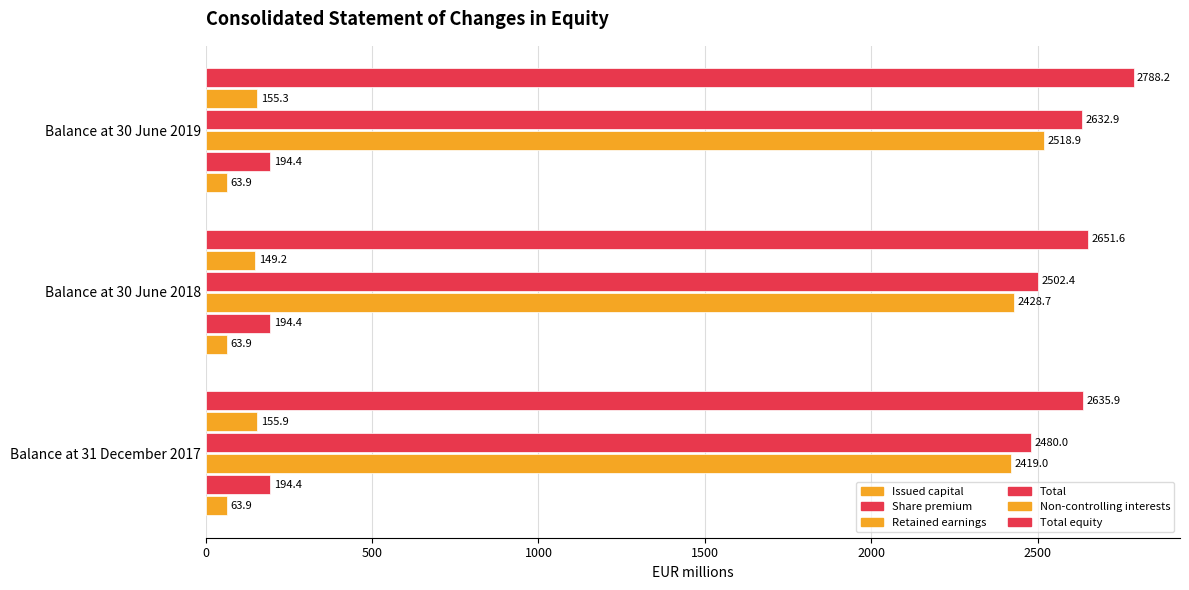

How many categories are shown in the chart?

3